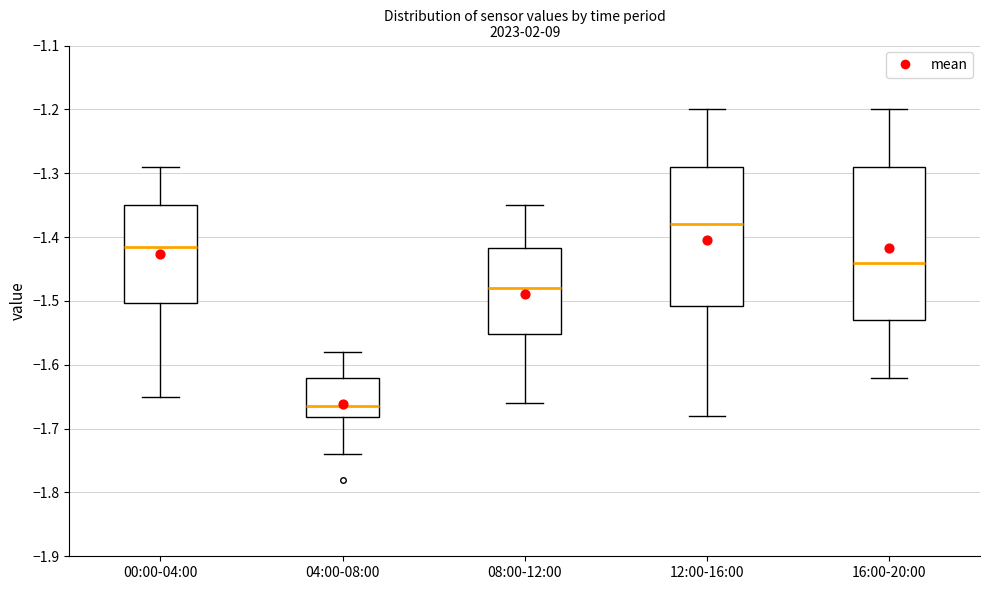

Reading left to right, transcribe this box plot: for each box, give where its median line is, the range the box spans, and where its two whiskers end, as read against the y-axis. The values are not printed on the chart, so give them approximately, as read against the axis.

00:00-04:00: median -1.41, box -1.50 to -1.35, whiskers -1.65 to -1.29
04:00-08:00: median -1.66, box -1.68 to -1.62, whiskers -1.74 to -1.58
08:00-12:00: median -1.48, box -1.55 to -1.42, whiskers -1.66 to -1.35
12:00-16:00: median -1.38, box -1.51 to -1.29, whiskers -1.68 to -1.20
16:00-20:00: median -1.44, box -1.53 to -1.29, whiskers -1.62 to -1.20